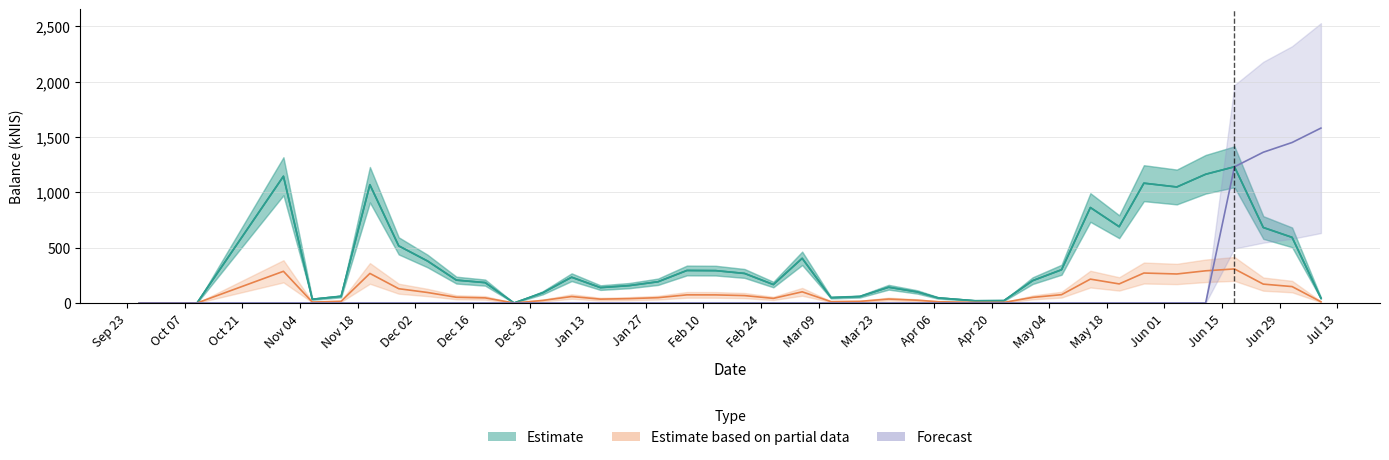

Which has a higher value, 2020-07-09 or 2019-12-12?

2019-12-12